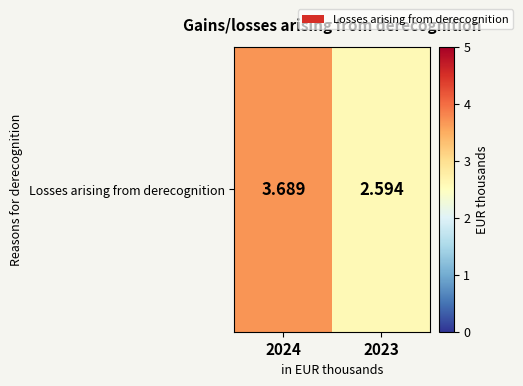

Which has a higher value, 2024 or 2023?

2024